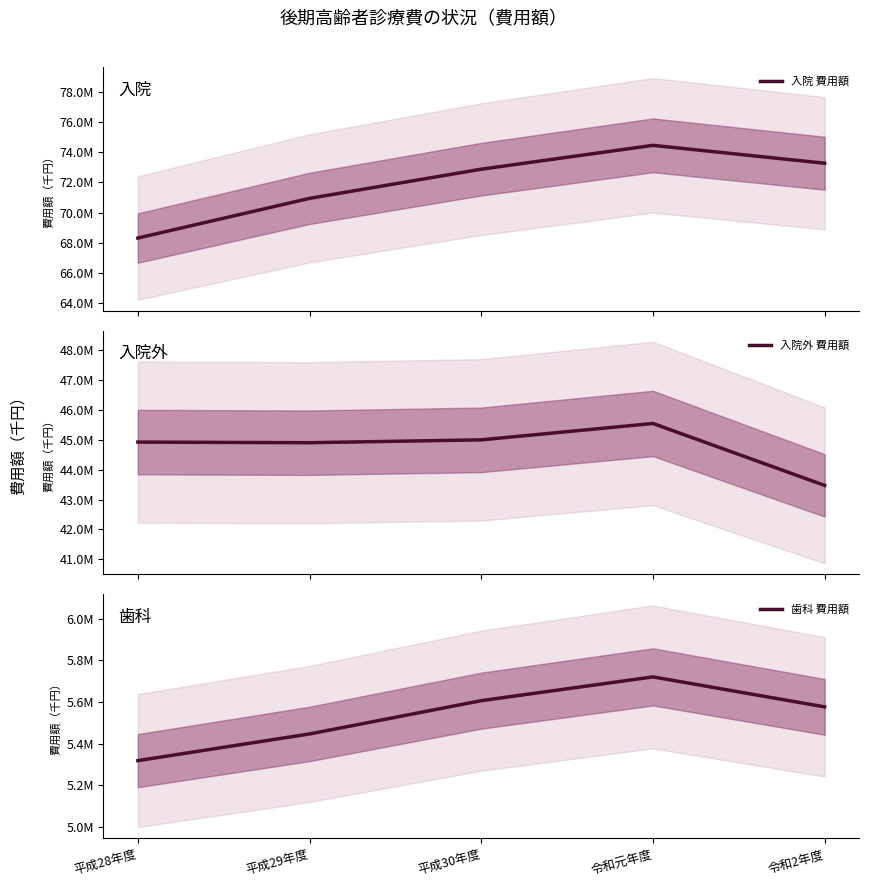

Rank the series at 令和元年度 from highest to lowest value.

入院 費用額, 入院外 費用額, 歯科 費用額